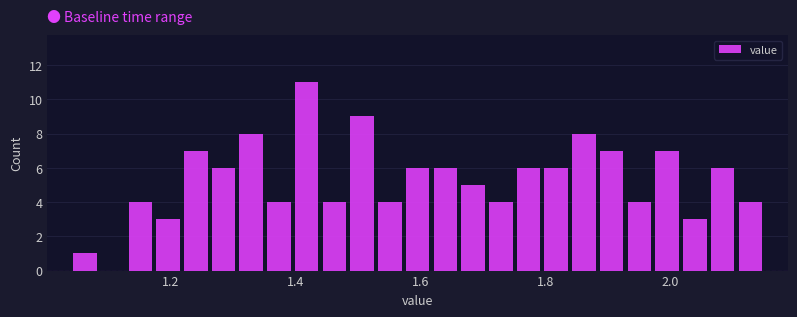

Read against the x-axis, roughly where is the centre of the tallest bar?

1.42